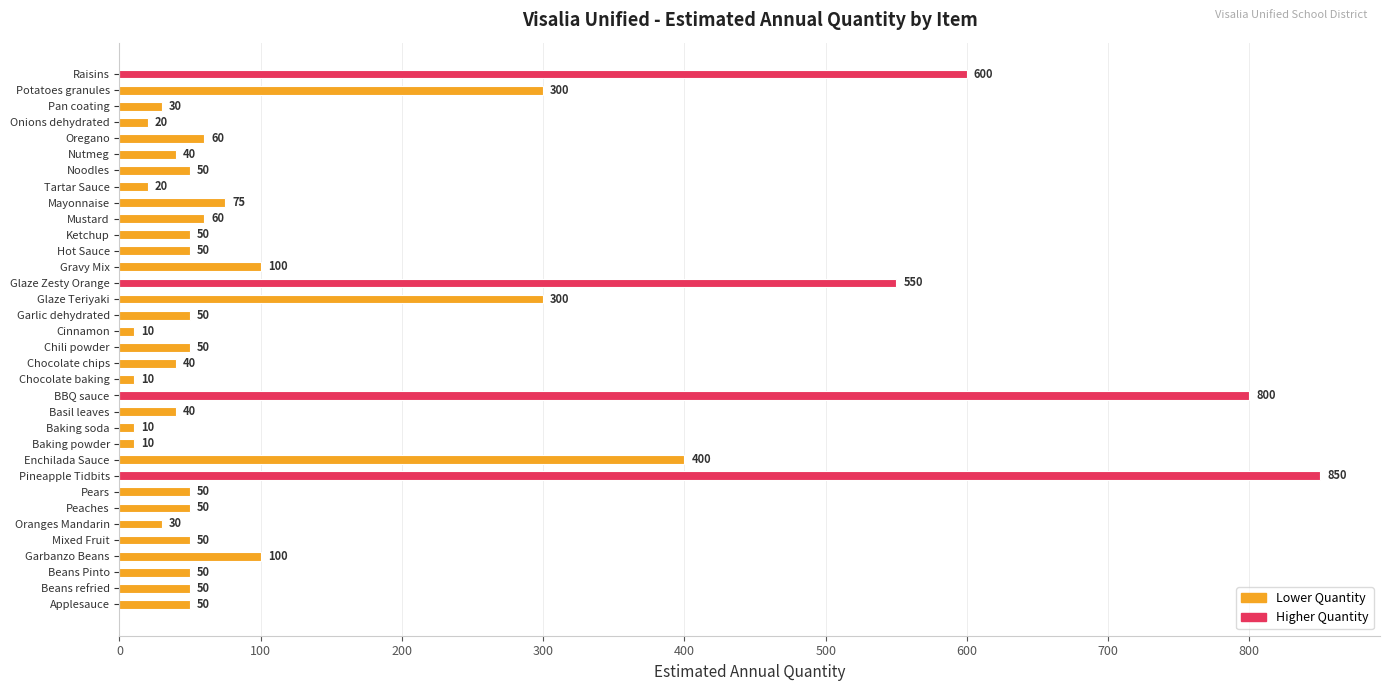

At which label is the value closest to 430?

Enchilada Sauce